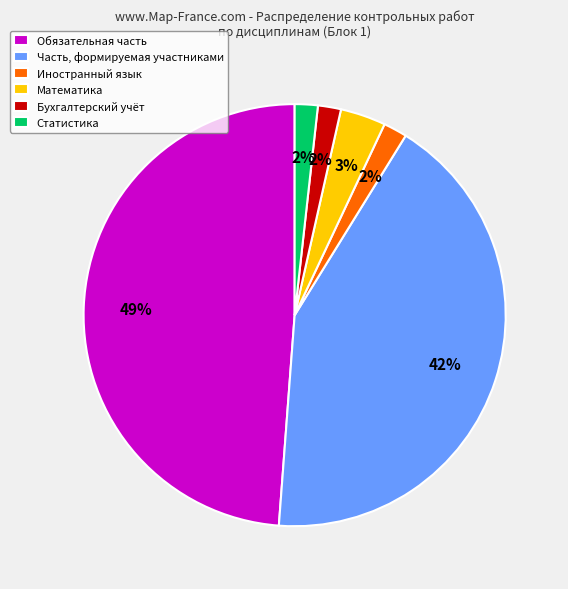

What percentage is the Иностранный язык slice, to the nearest percent?

2%